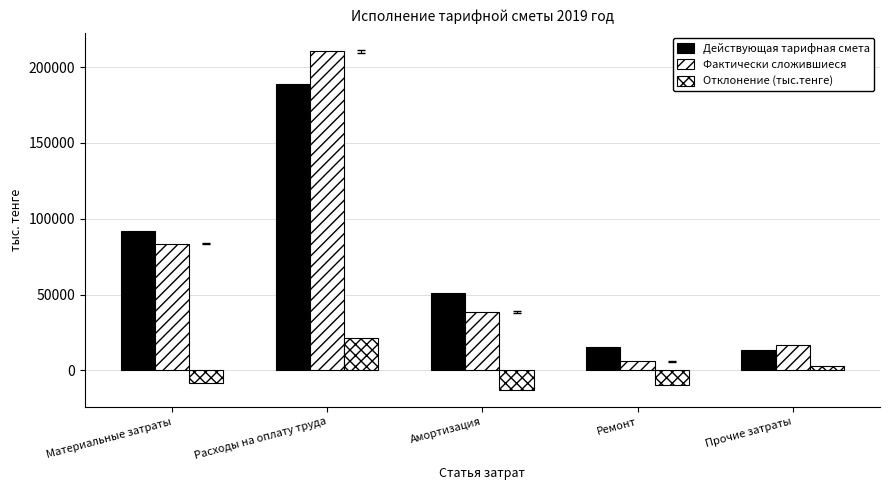

Reading left to right, extract all data points from this chart.

Действующая тарифная смета: 91983.4	188746.3	51221.9	15397.5	13587.4
Фактически сложившиеся: 83588.3	210426.9	38510.1	5997.8	16507.0
Отклонение (тыс.тенге): -8395.1	21680.5	-12711.9	-9399.7	2919.7